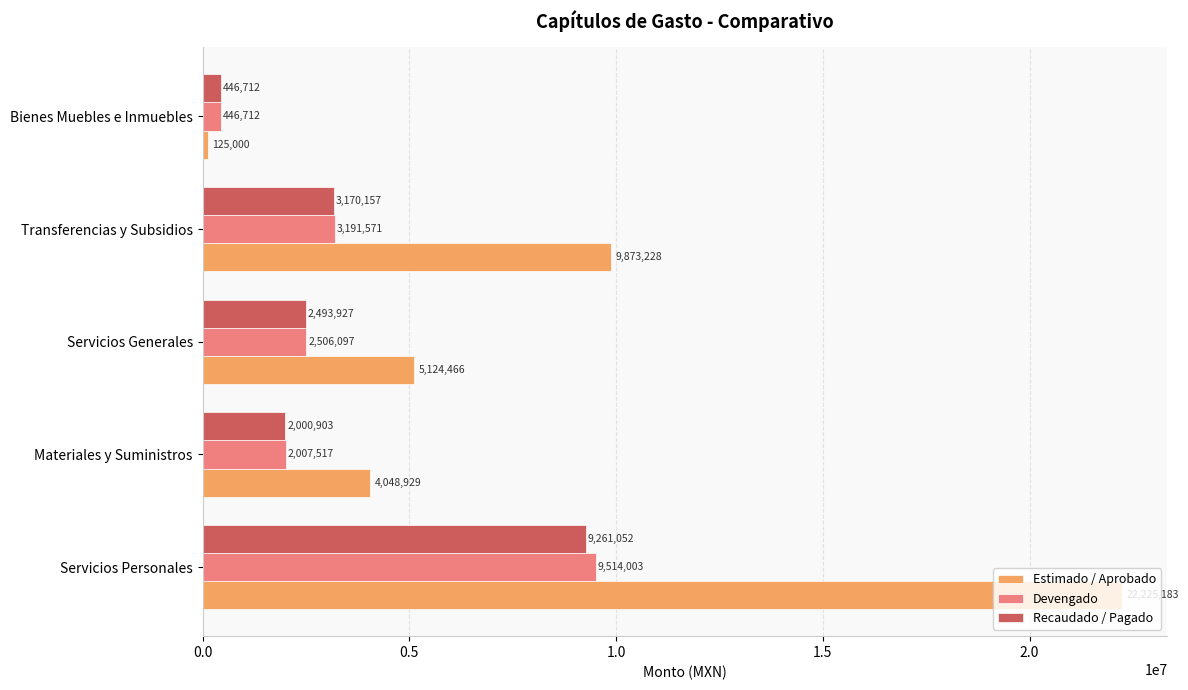

What value does the Estimado / Aprobado series have at Materiales y Suministros?

4048929.5